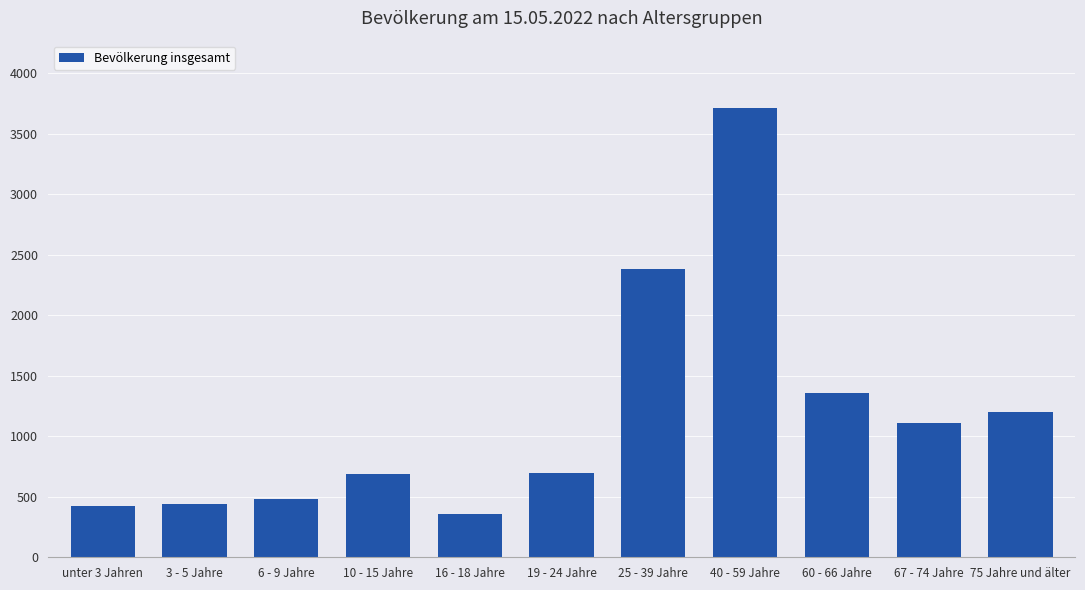

Which category has the highest value across all series?

40 - 59 Jahre